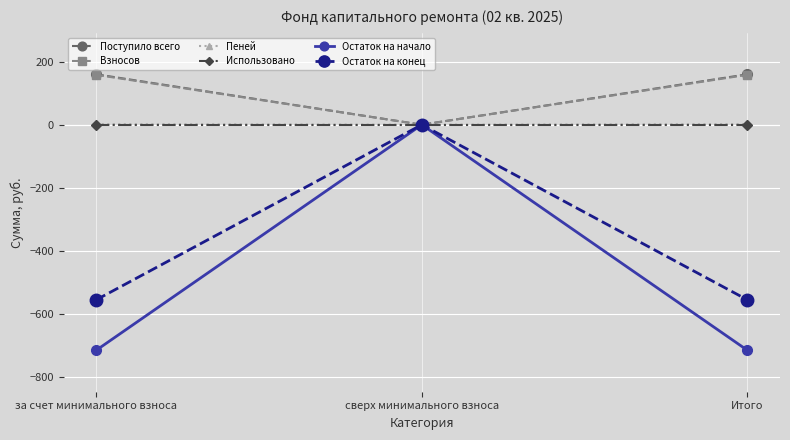

At which label does Поступило всего first exceed 159?

за счет минимального взноса